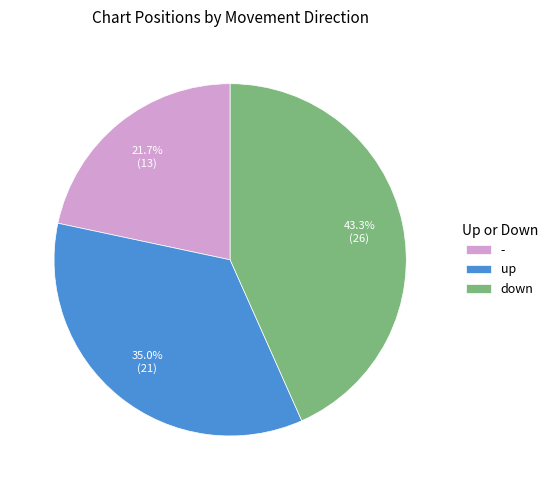

To the nearest percent, what is the difference between the largest and smallest slice percentages?

22%